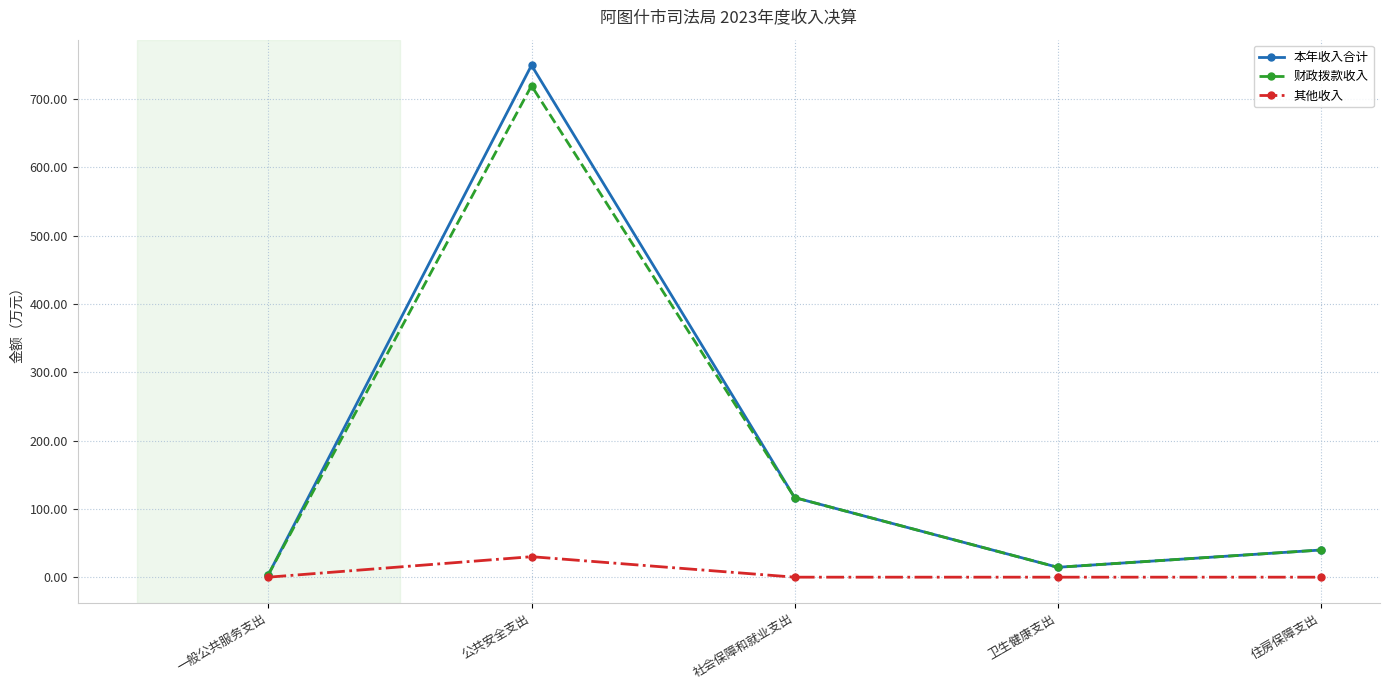

Which series has the largest range (max minus min)?

本年收入合计